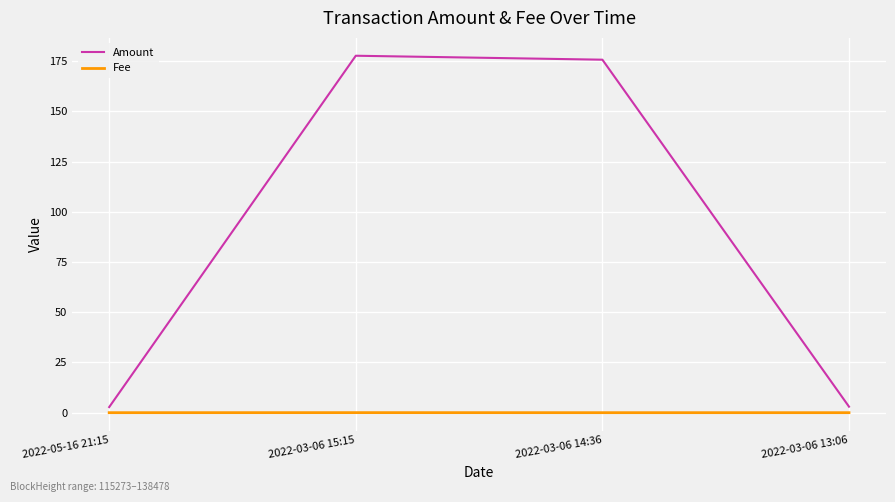

Rank the series by their average value, from highest to lowest.

Amount, Fee